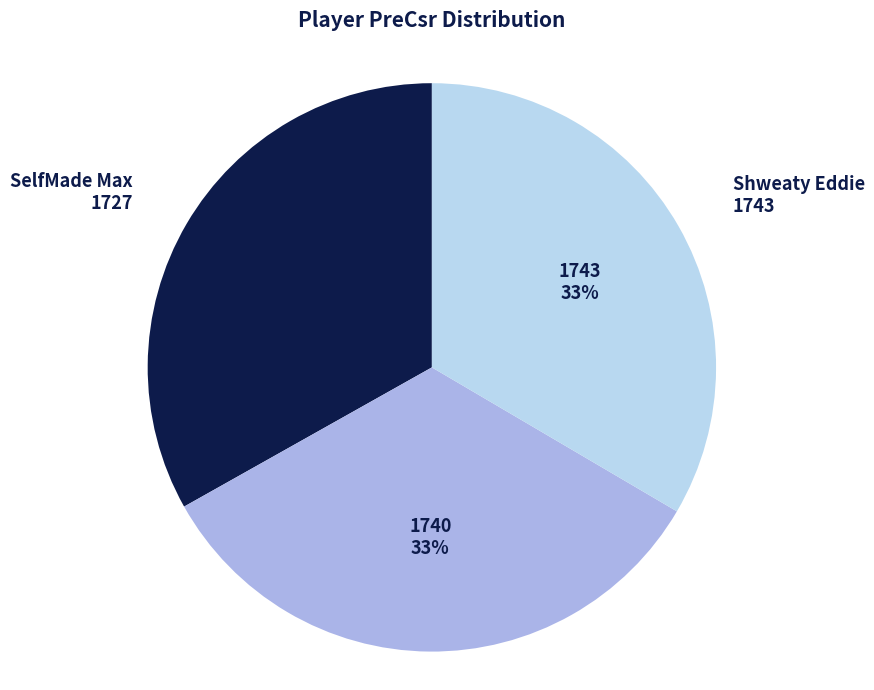

Does any single category account for the majority?

No